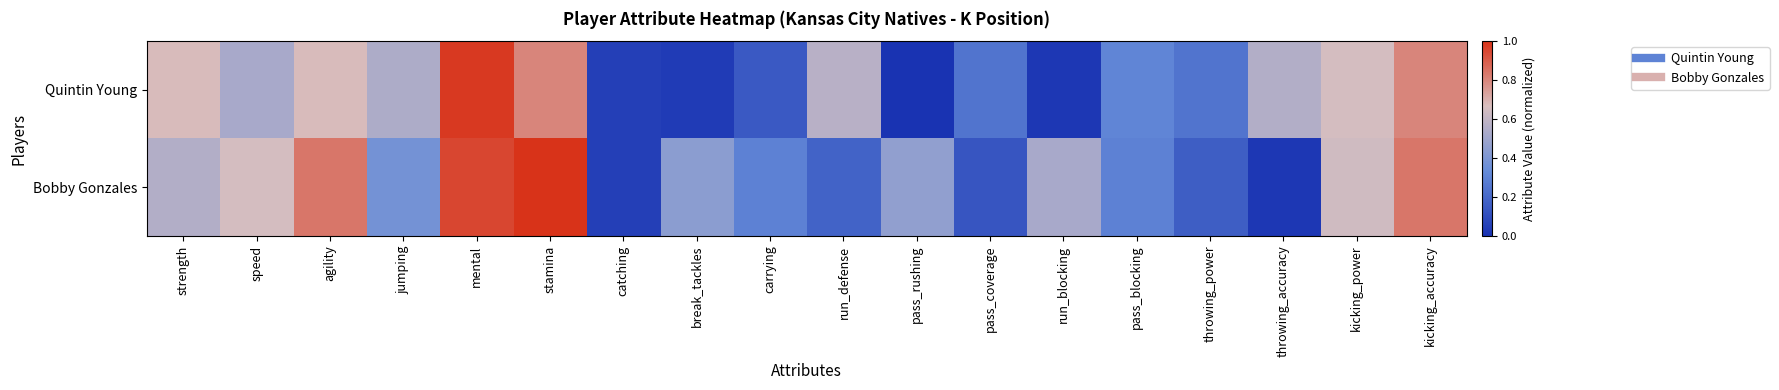

At which category does the chart reach its minimum across all series?

pass_rushing